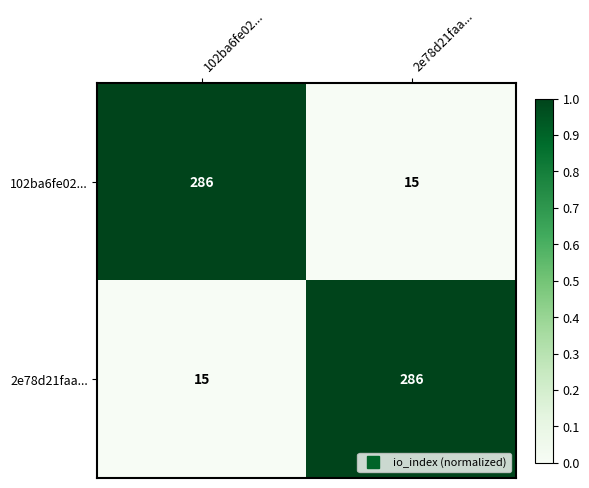

What is the spread (max minus min) of values at 2e78d21faa...?

271